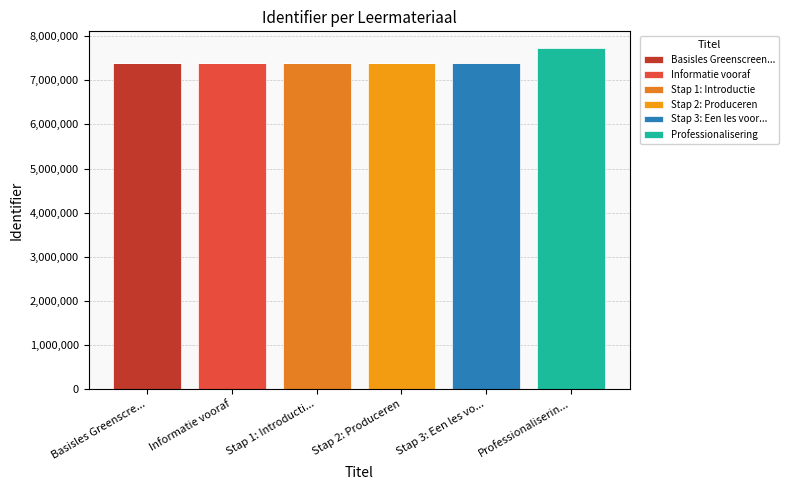

What is the label of the 4th bar from the left?

Stap 2: Produceren